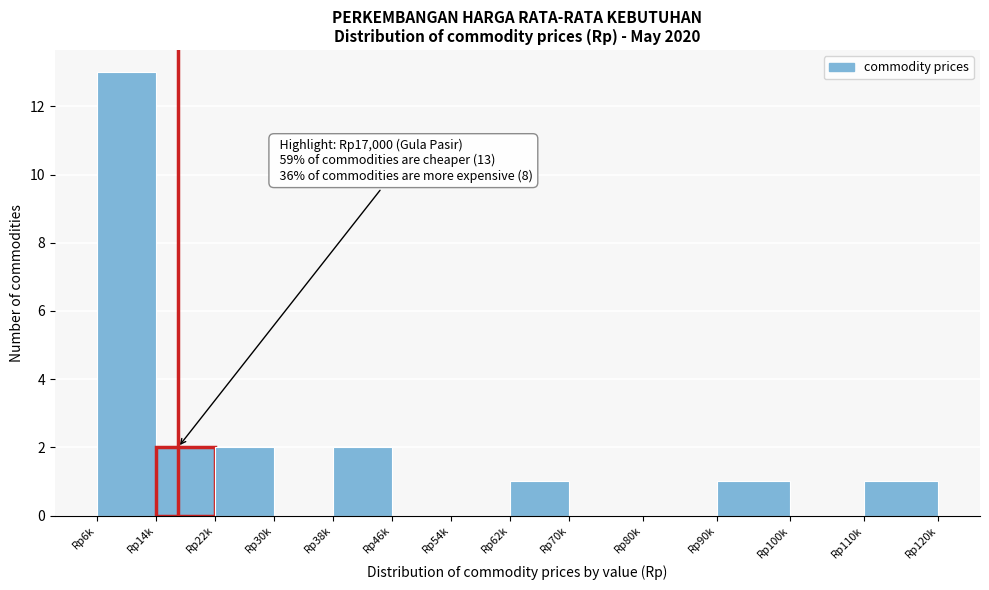

Reading left to right, list all the values displayed in this chart.

Rp6k=13	Rp14k=2	Rp22k=2	Rp30k=0	Rp38k=2	Rp46k=0	Rp54k=0	Rp62k=1	Rp70k=0	Rp80k=0	Rp90k=1	Rp100k=0	Rp110k=1